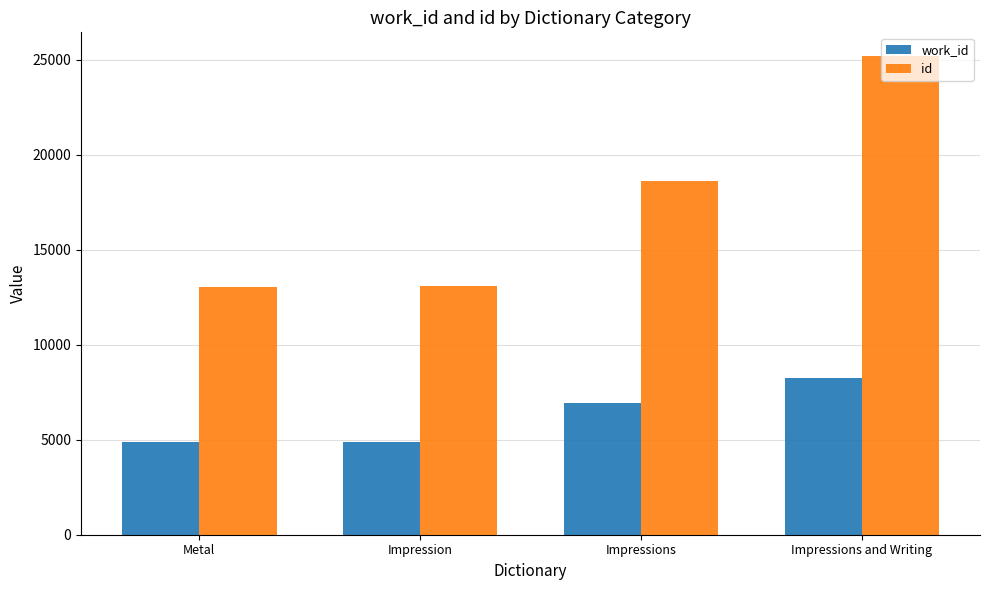

Does the chart contain stacked bars?

No